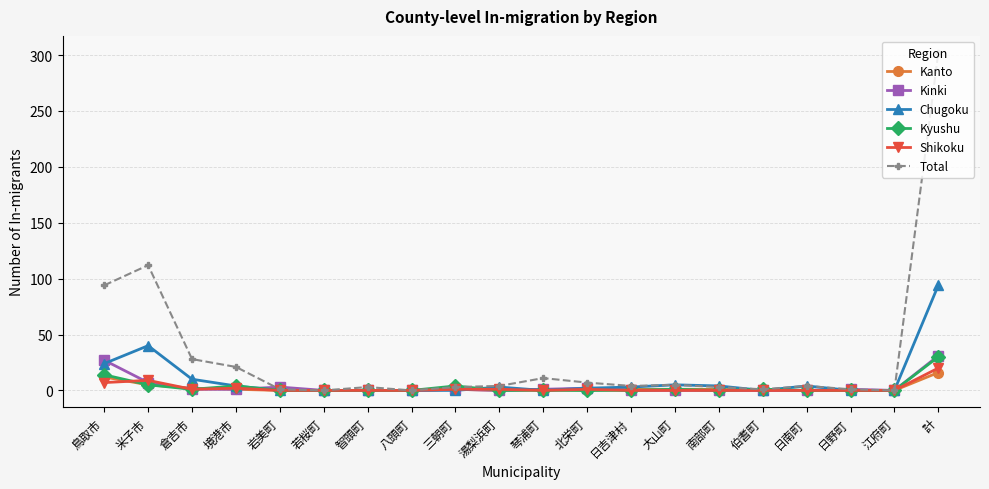

At which category is the sum across all series the highest?

計